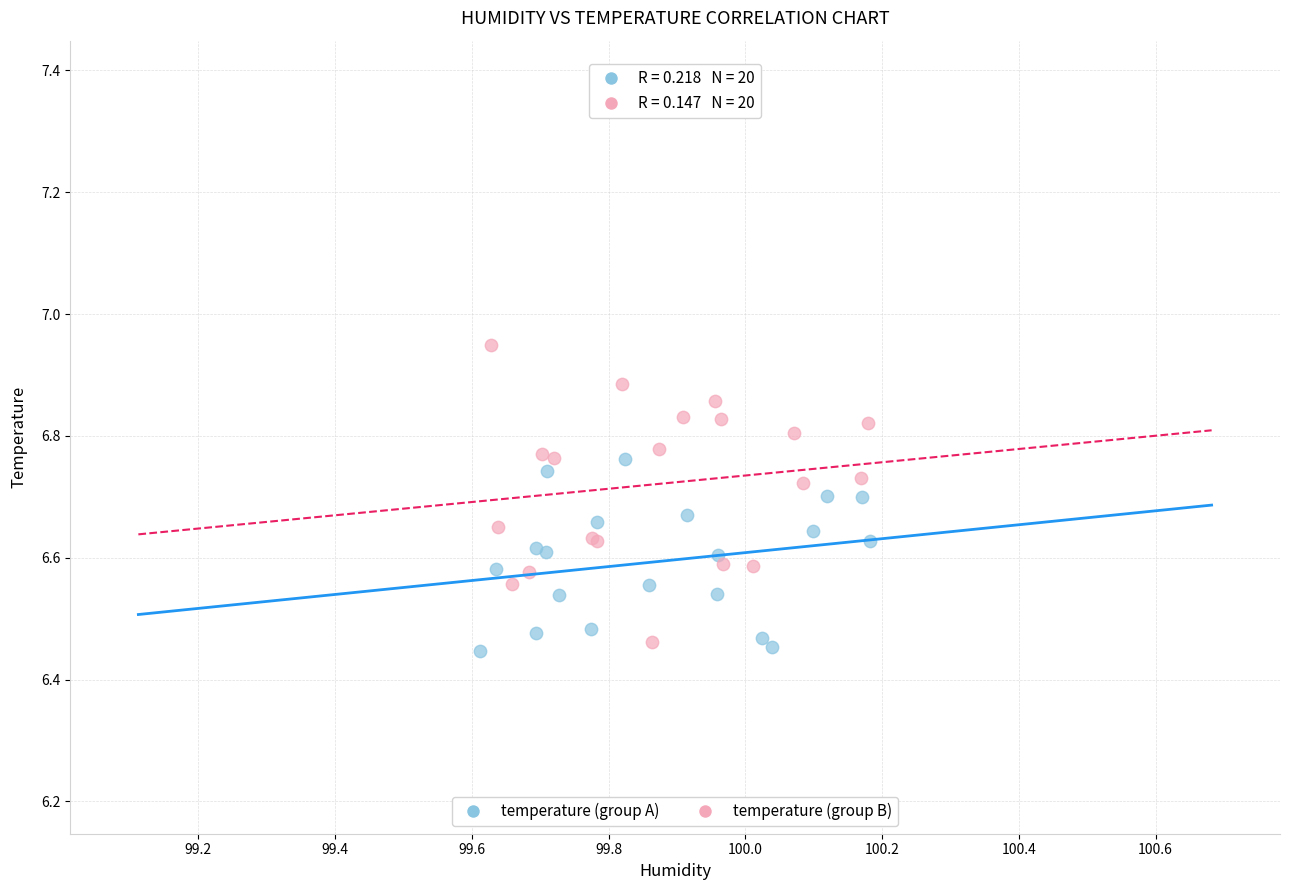

Which series reaches the maximum Y coordinate?

temperature (group B)